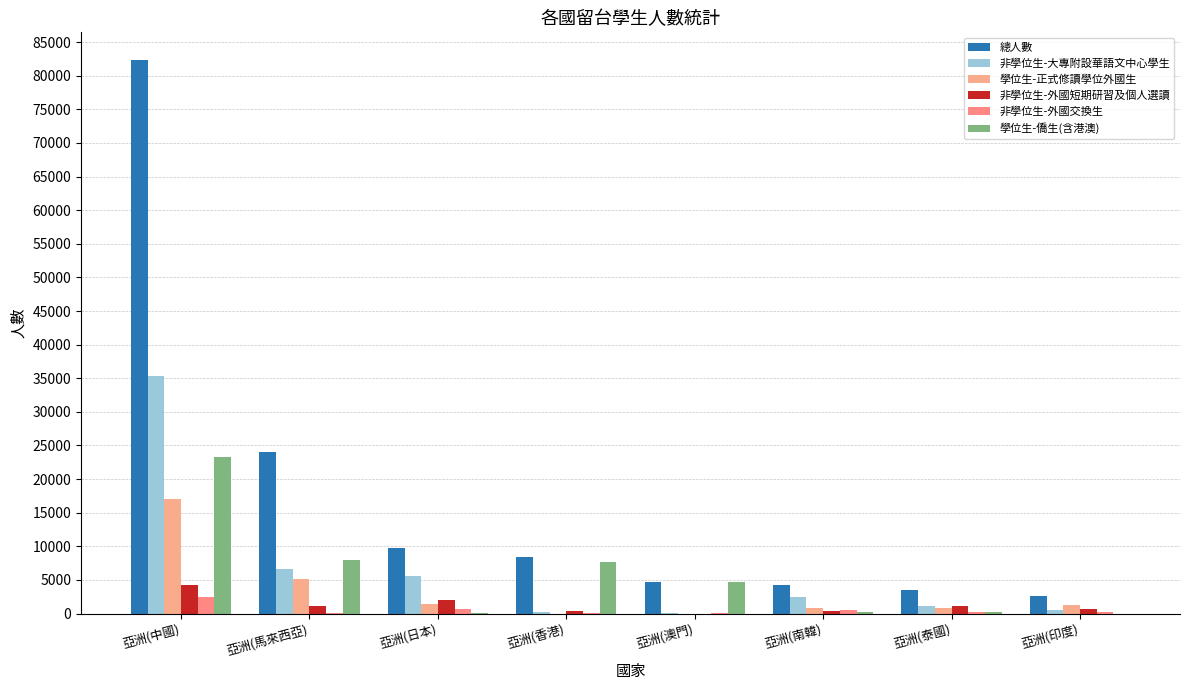

What are all the series names shown in the legend?

總人數, 非學位生-大專附設華語文中心學生, 學位生-正式修讀學位外國生, 非學位生-外國短期研習及個人選讀, 非學位生-外國交換生, 學位生-僑生(含港澳)